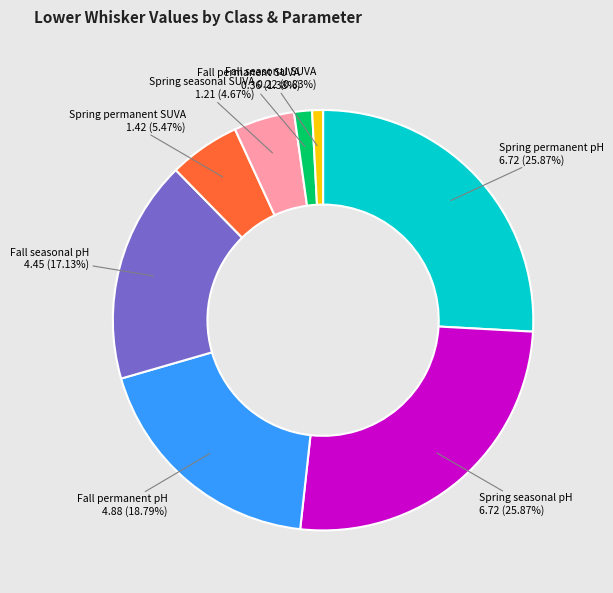

Count the number of slices in the pie.

8